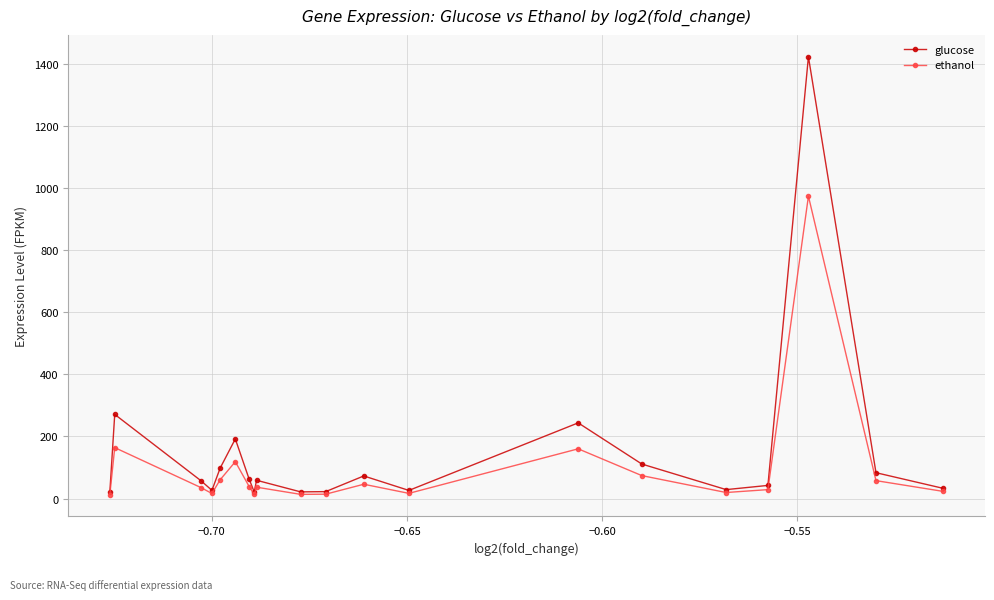

How many interior local peaks does the glucose series have?

6